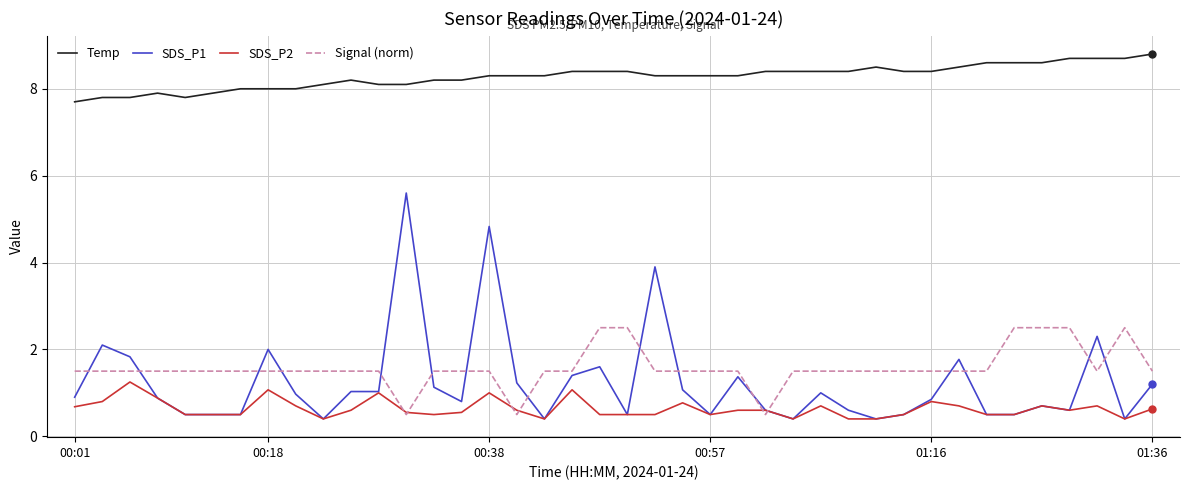

Which series has the widest spread of values?

SDS_P1